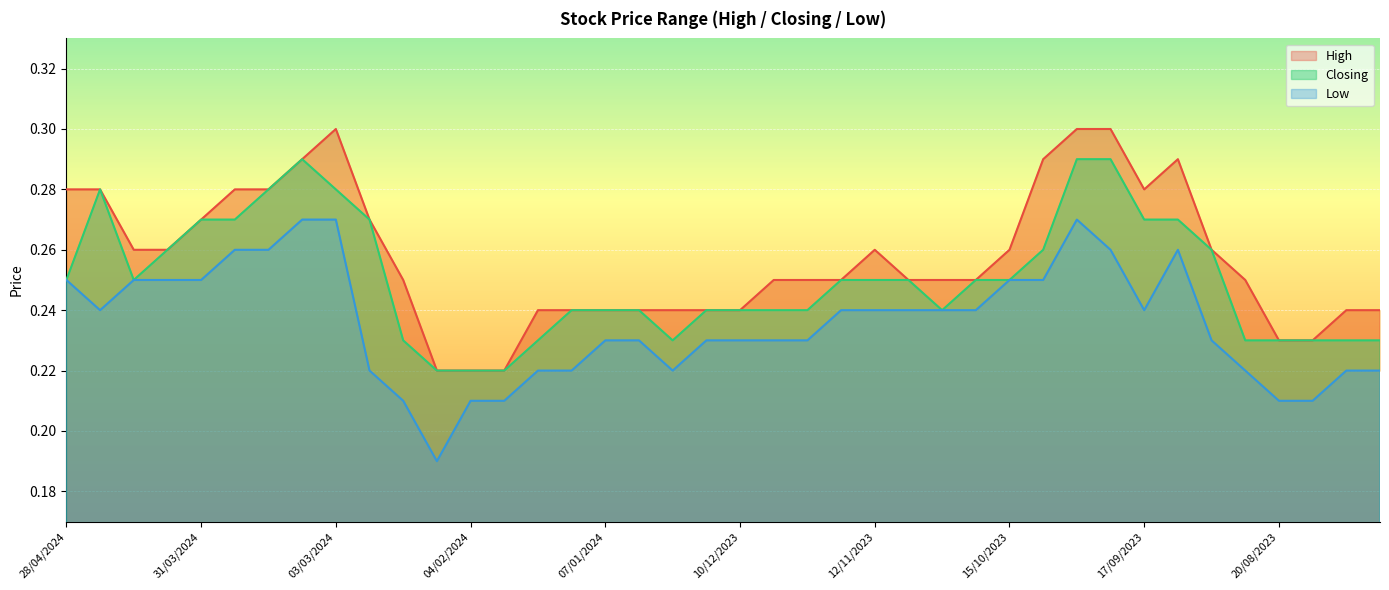

True or false: Low and Closing intersect in this chart.

False